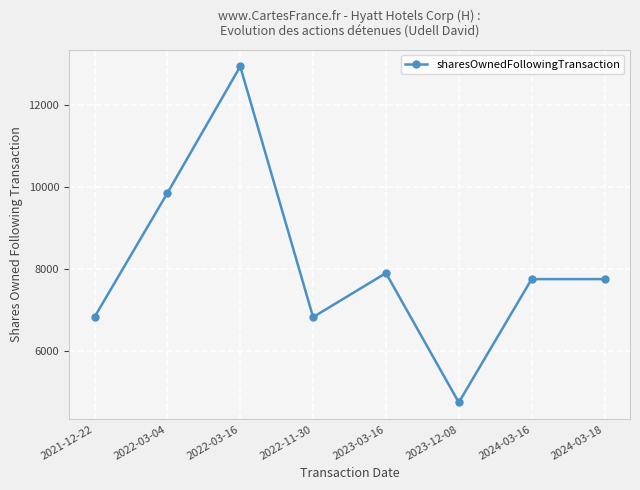

What is the greatest value displayed?

12951